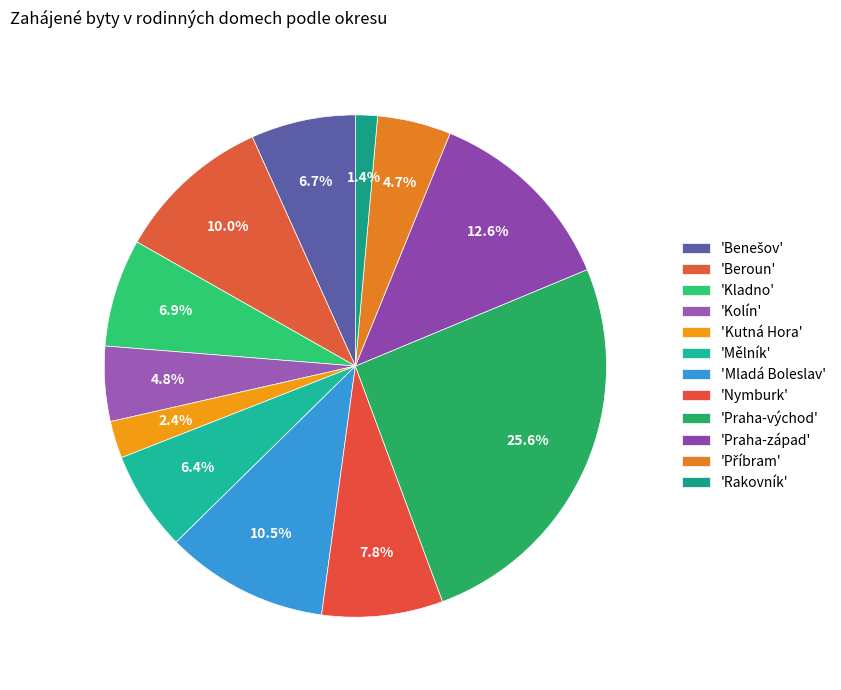

Count the number of slices in the pie.

12